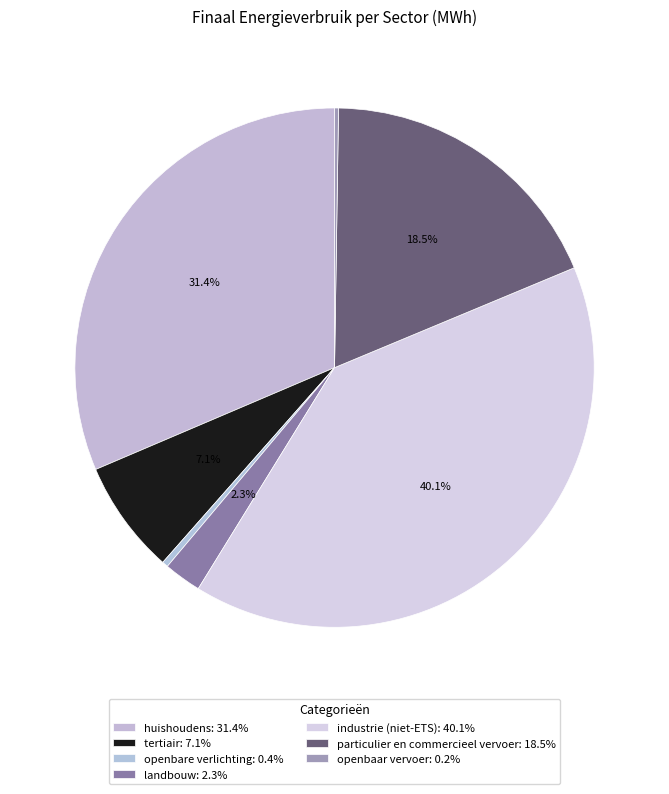

How many slices are in this pie chart?

7